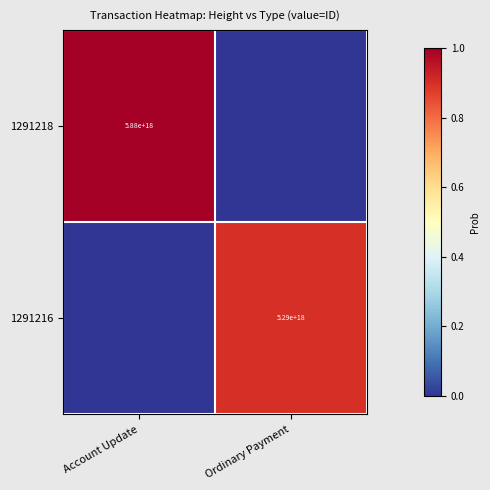

Is it true that 1291218 equals 9828098857963433984 at Account Update?

False